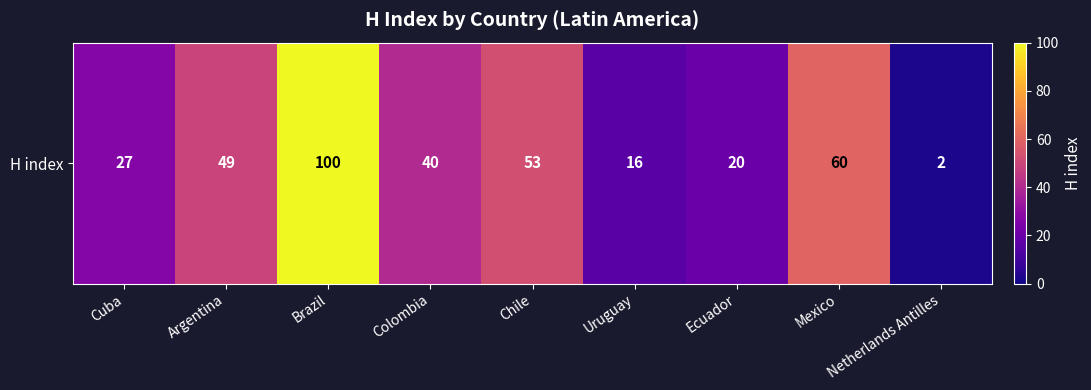

At which category does the chart reach its minimum across all series?

Netherlands Antilles